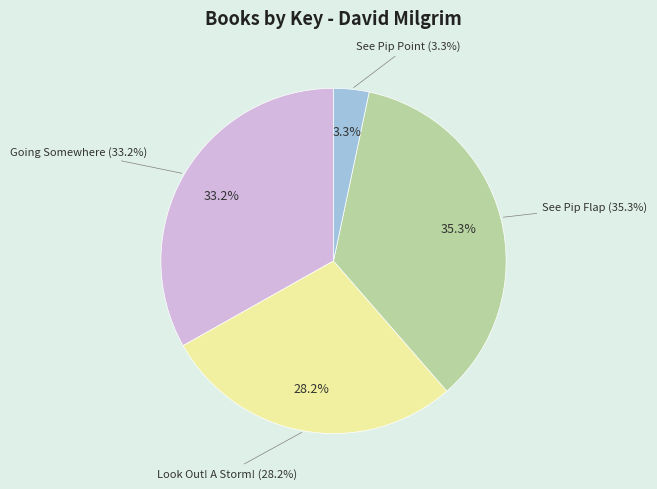

Rank the categories by value from highest to lowest.

See Pip Flap, Going Somewhere, Look Out! A Storm!, See Pip Point